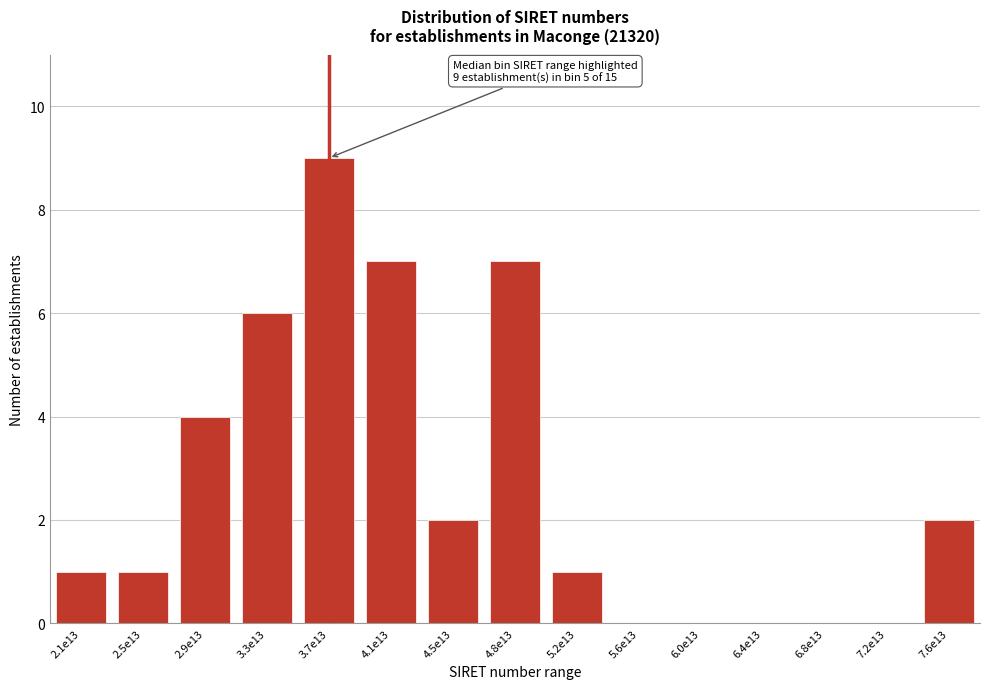

Reading right to left, transcribe all the data shown in this chart.

7.6e13=2	7.2e13=0	6.8e13=0	6.4e13=0	6.0e13=0	5.6e13=0	5.2e13=1	4.8e13=7	4.5e13=2	4.1e13=7	3.7e13=9	3.3e13=6	2.9e13=4	2.5e13=1	2.1e13=1